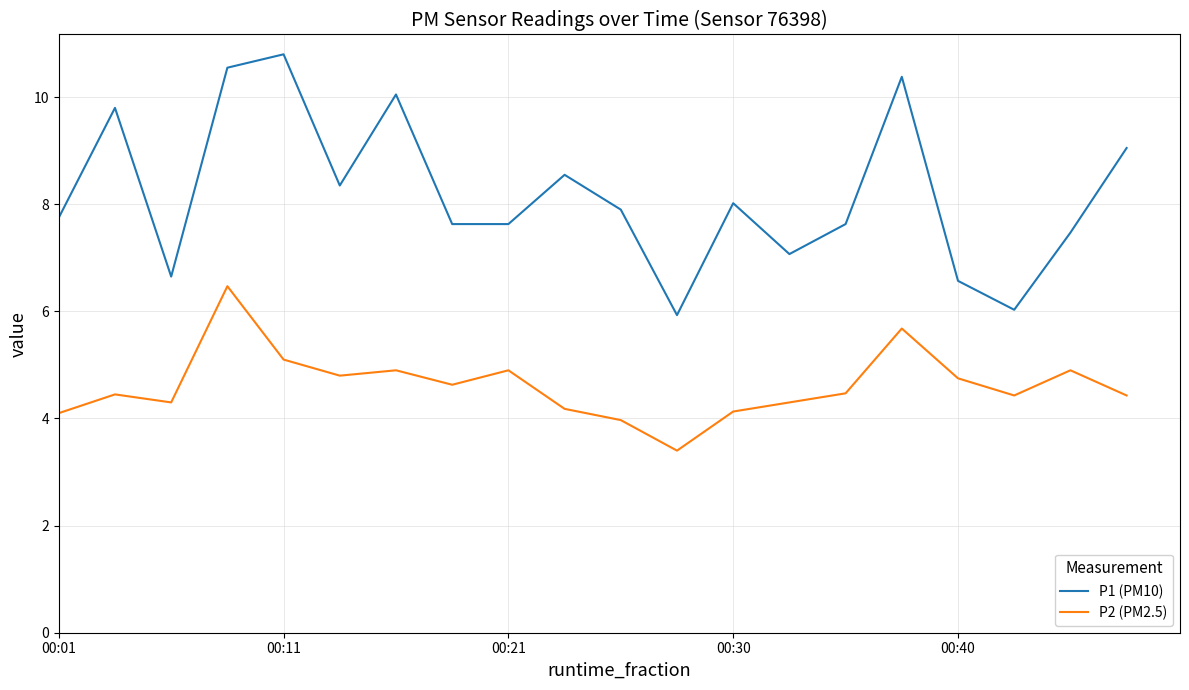

True or false: P1 (PM10) and P2 (PM2.5) cross at least once.

False